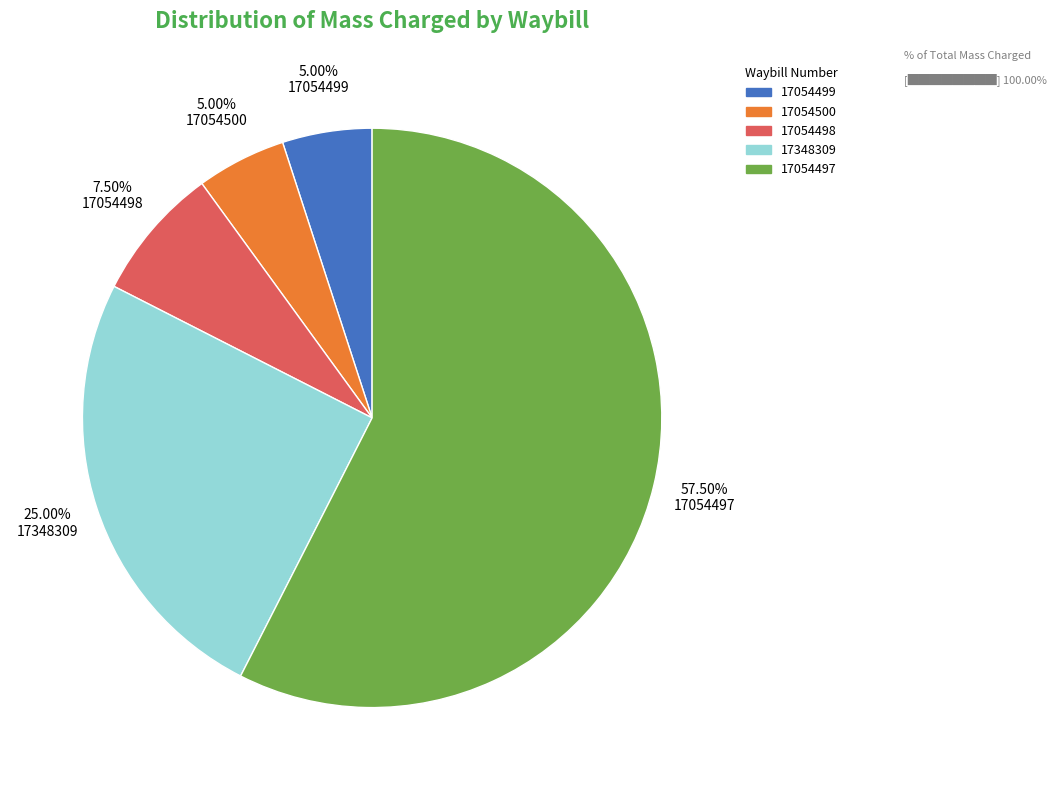

To the nearest percent, what portion does 17054499 represent?

5%